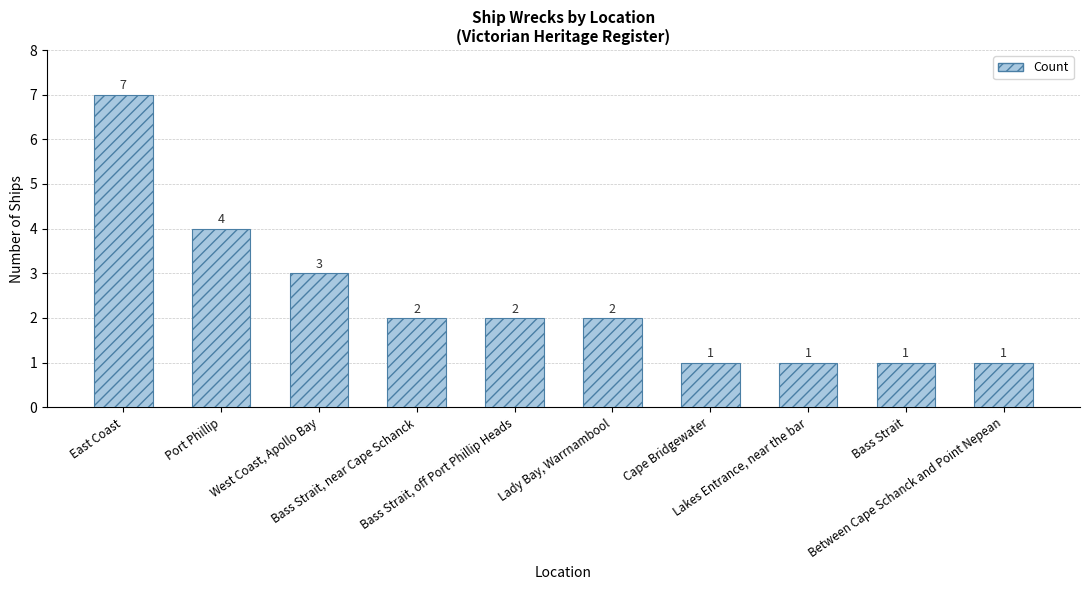

What is the difference between the maximum and minimum values?

6